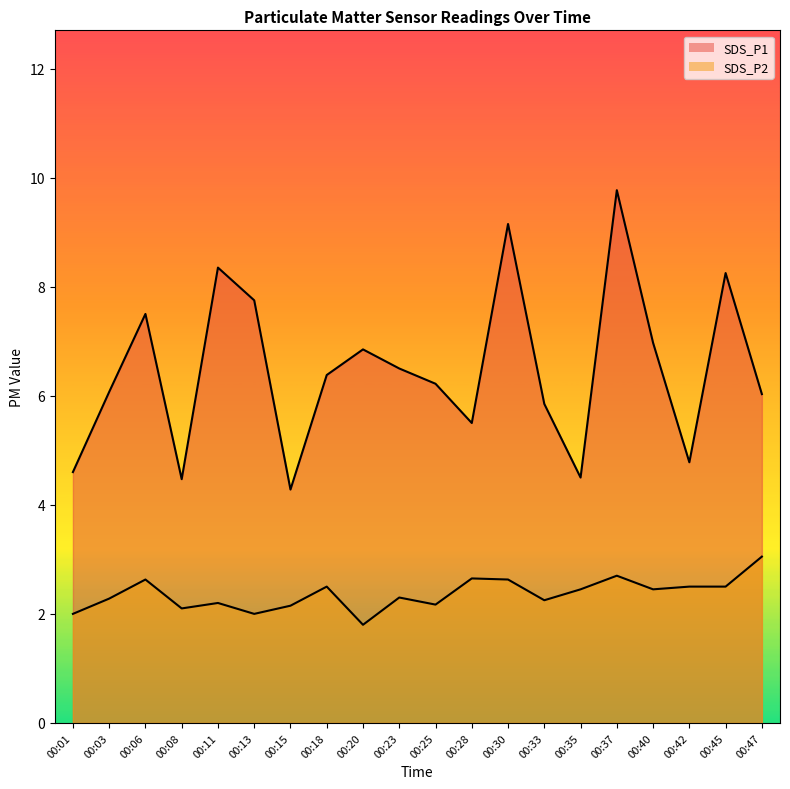

Reading right to left, what are all the values shown in this chart?

SDS_P1: 6.0	8.2	4.8	7.0	9.8	4.5	5.8	9.2	5.5	6.2	6.5	6.8	6.4	4.3	7.8	8.3	4.5	7.5	6.1	4.6
SDS_P2: 3.0	2.5	2.5	2.5	2.7	2.5	2.2	2.6	2.6	2.2	2.3	1.8	2.5	2.1	2.0	2.2	2.1	2.6	2.3	2.0